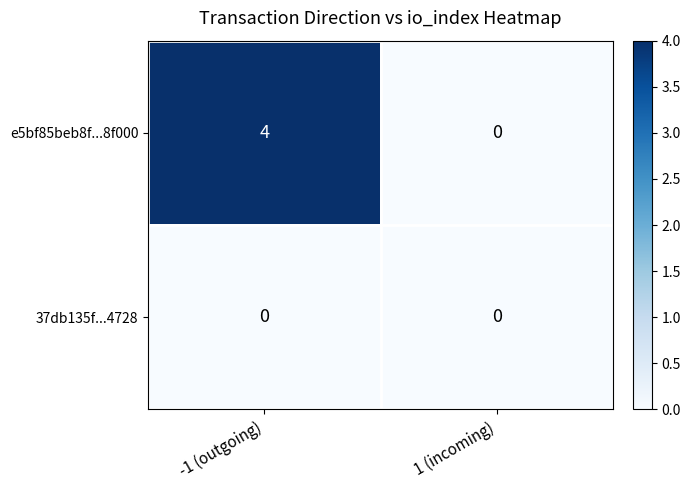

Which category has the lowest value in the e5bf85beb8f...8f000 series?

1 (incoming)